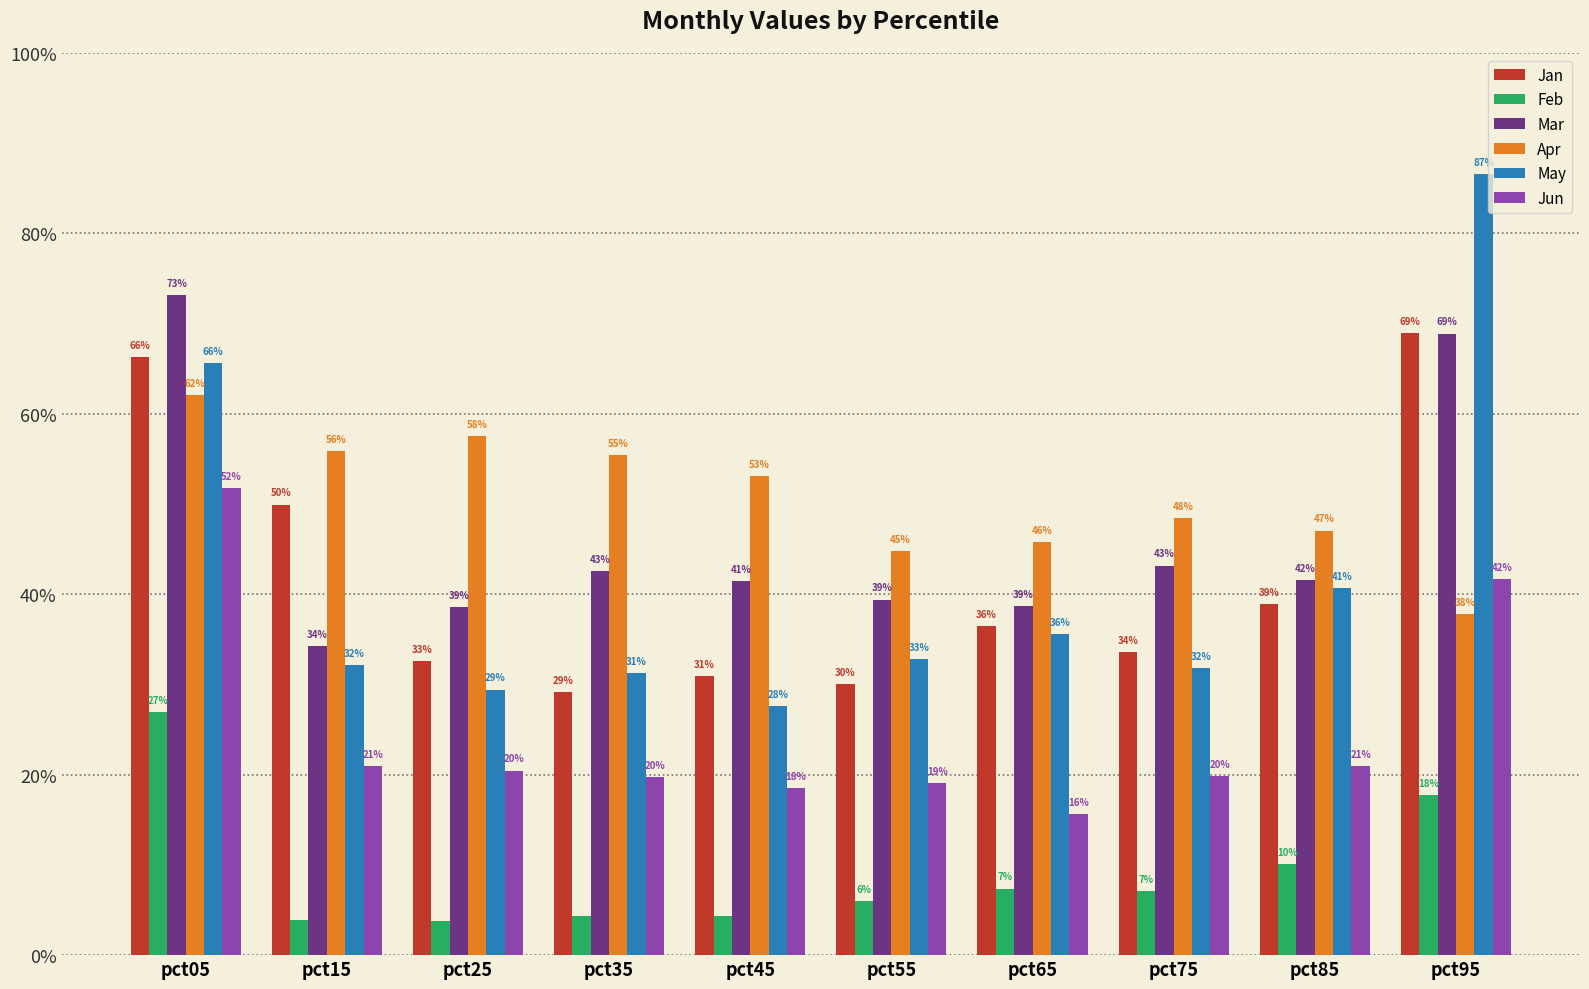

Which series changed the most between pct25 and pct95?

May